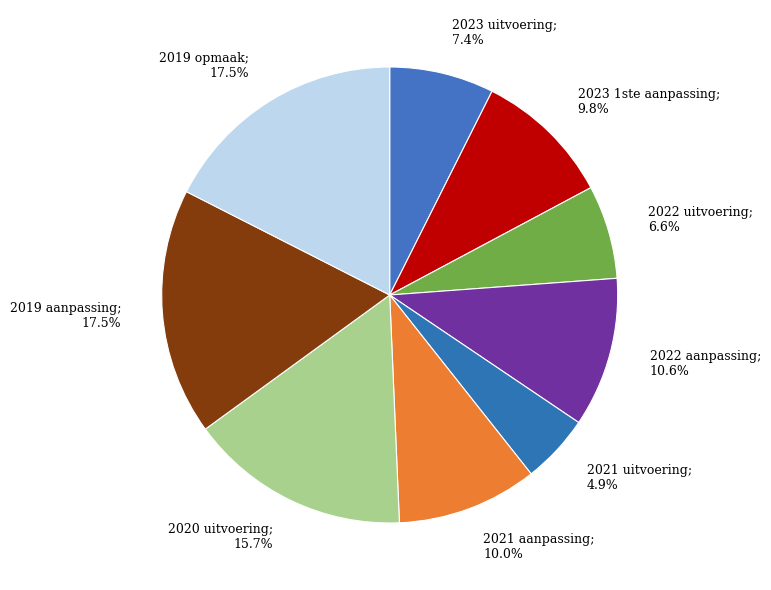

To the nearest percent, what percentage of the pie is 2021 uitvoering?

5%